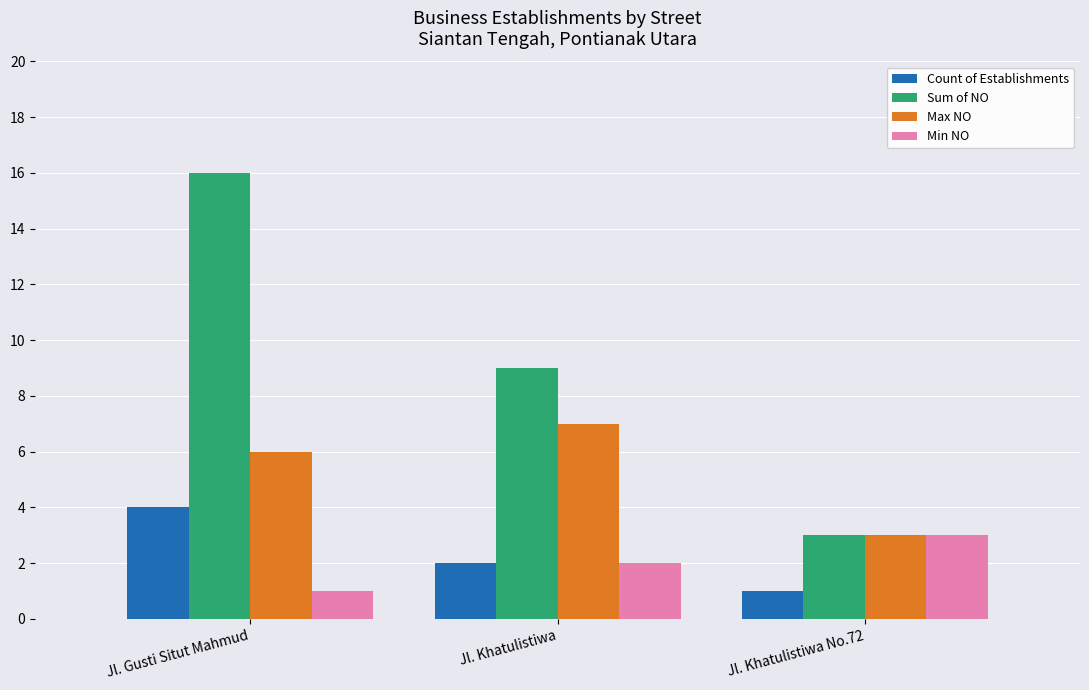

What is the label of the 1st bar from the right?

Jl. Khatulistiwa No.72